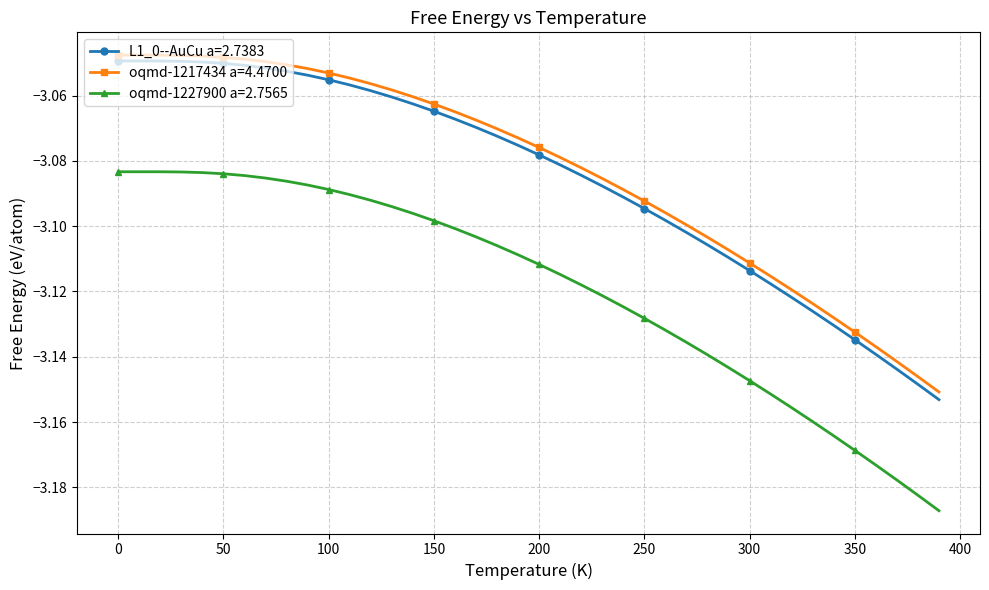

What is the sum of all oqmd-1227900 a=2.7565 values?

-124.8